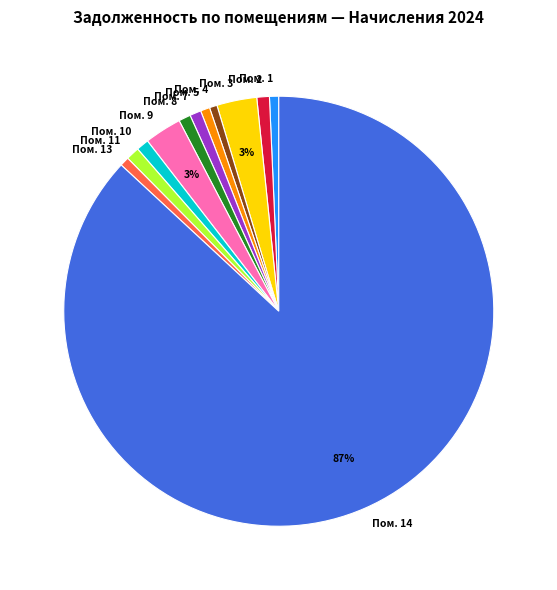

Which category has the biggest portion of the pie?

Пом. 14